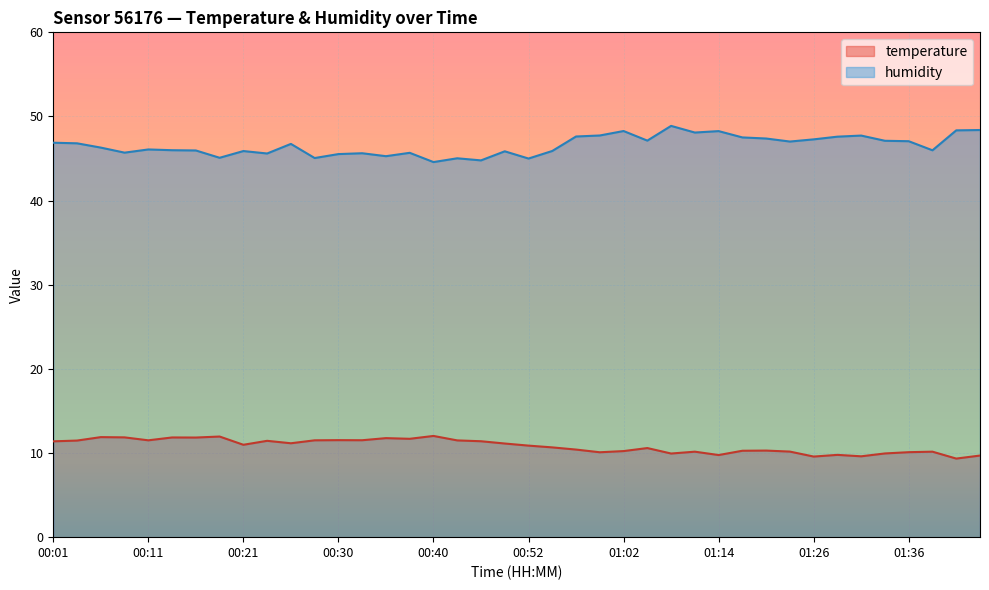

What is the sum of the humidity values at 00:28 and 00:06?

91.4